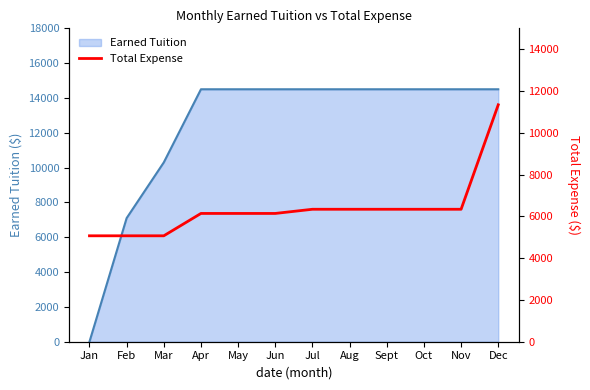

What is the value of the 2nd point from the left?

5070